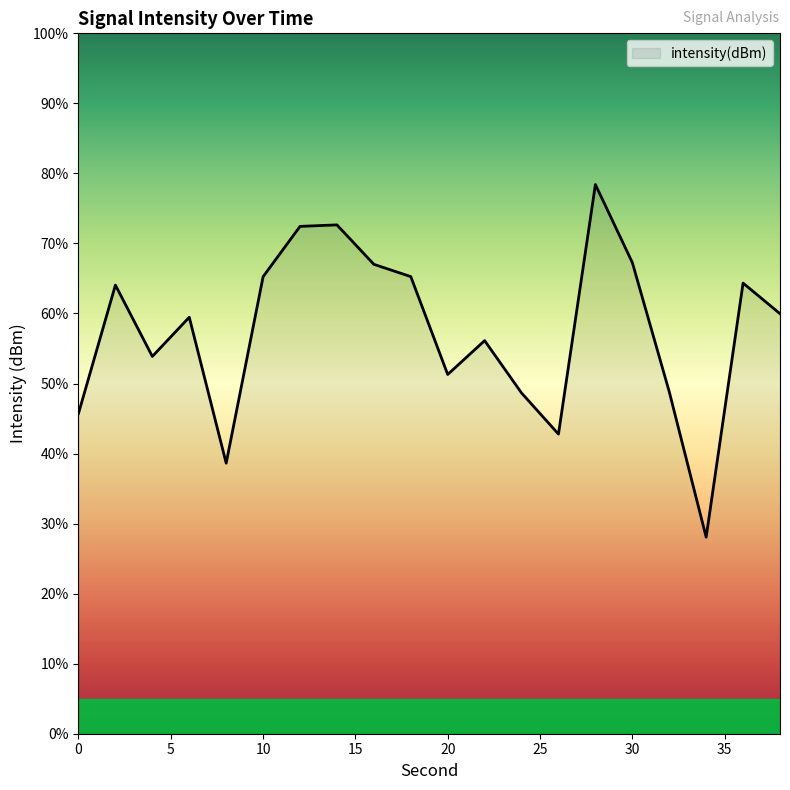

What is the maximum value shown in the chart?

78.4